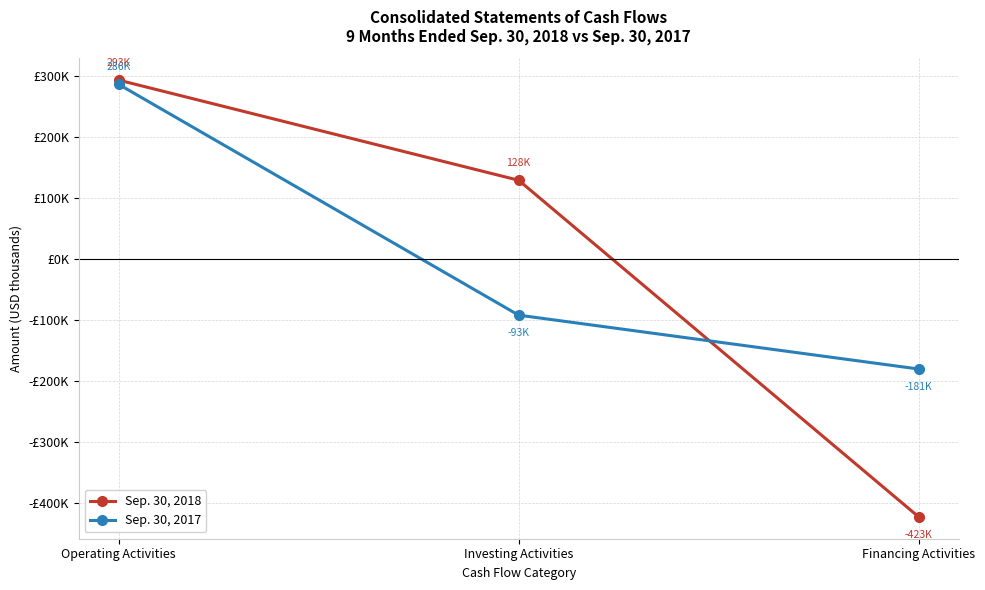

At which label does Sep. 30, 2018 first exceed 128468?

Operating Activities